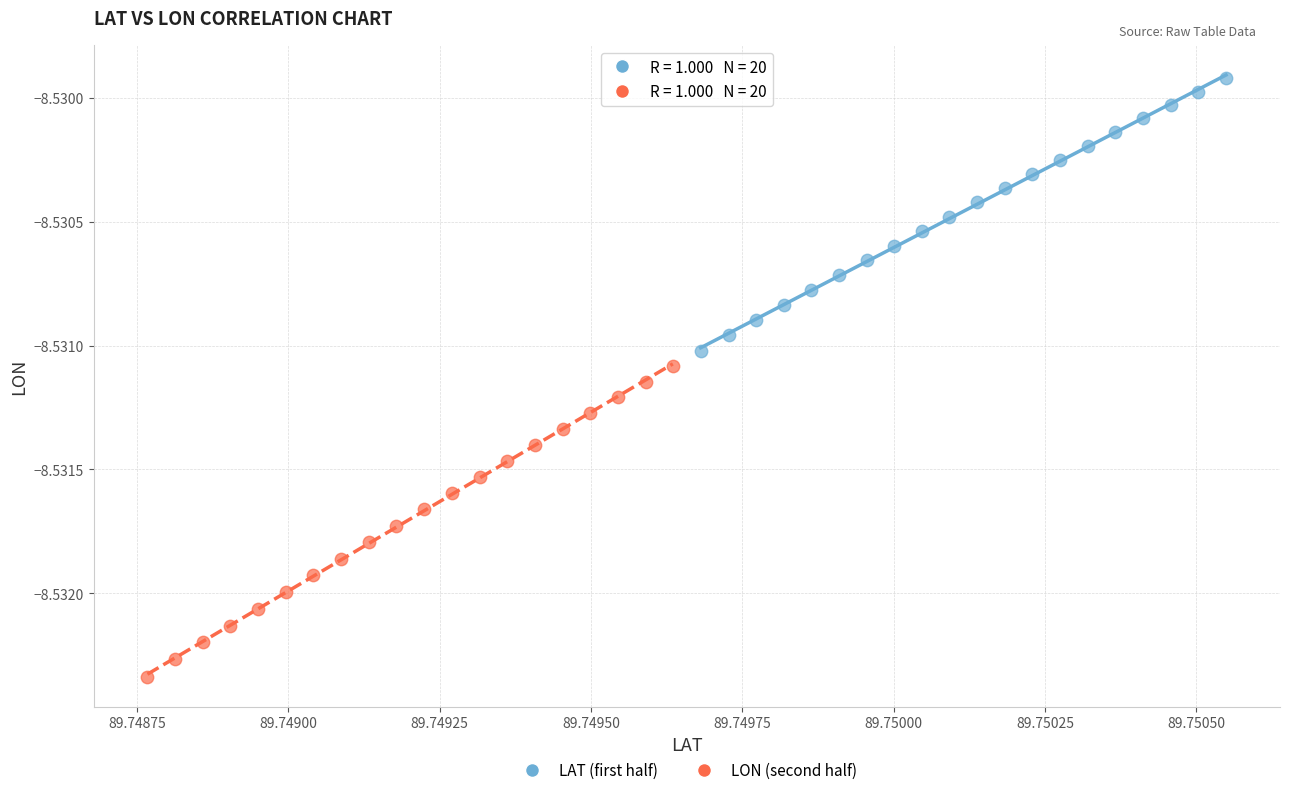

Which series reaches the minimum Y coordinate?

LON (second half)